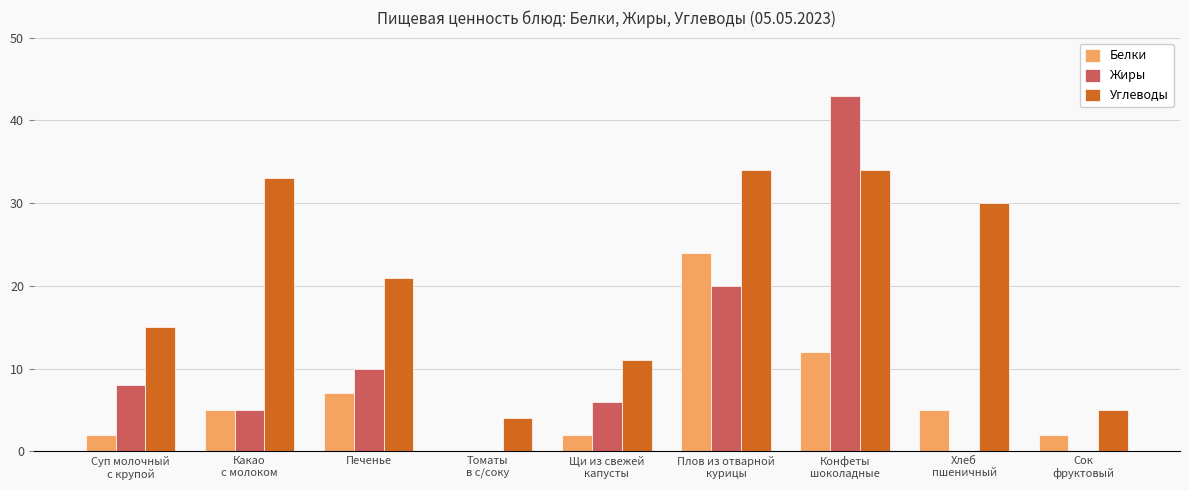

Reading right to left, list all the values displayed in this chart.

Белки: 2	5	12	24	2	0	7	5	2
Жиры: 0	0	43	20	6	0	10	5	8
Углеводы: 5	30	34	34	11	4	21	33	15